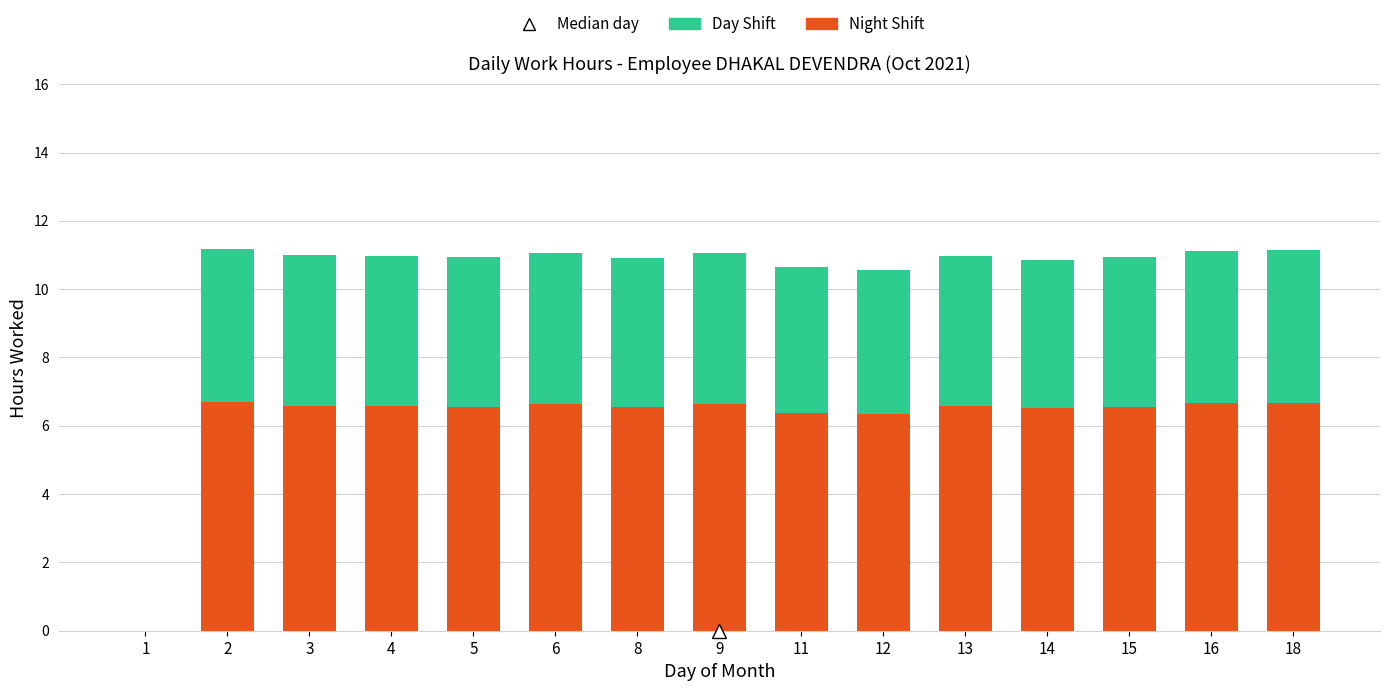

What is the total value across all series at 15?

10.9